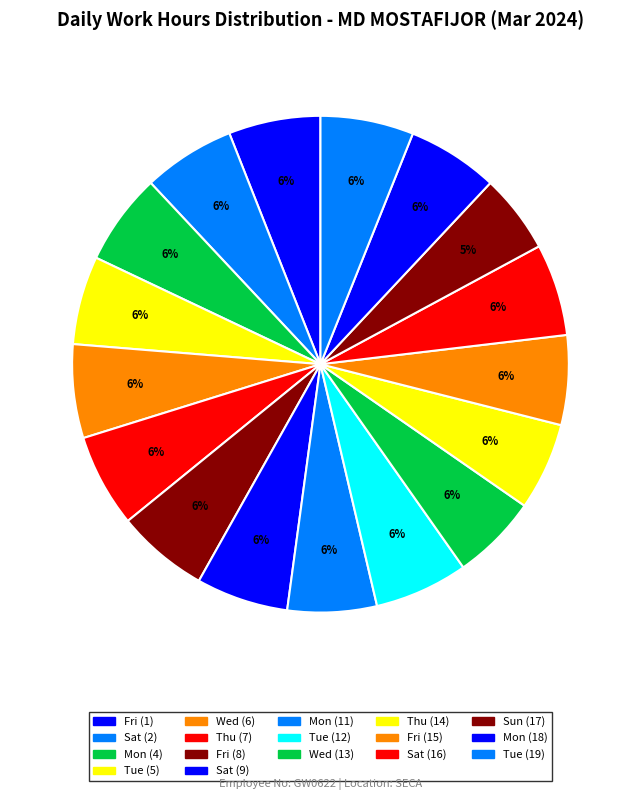

How many segments does this pie chart have?

17